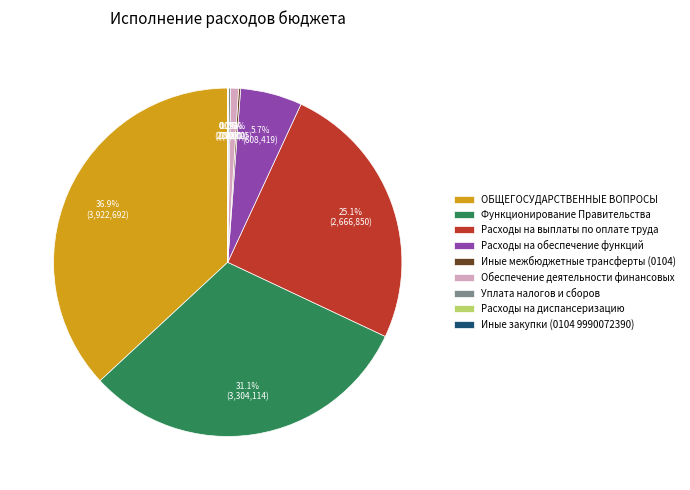

Is the sum of Обеспечение деятельности финансовых and Расходы на обеспечение функций greater than half?

No